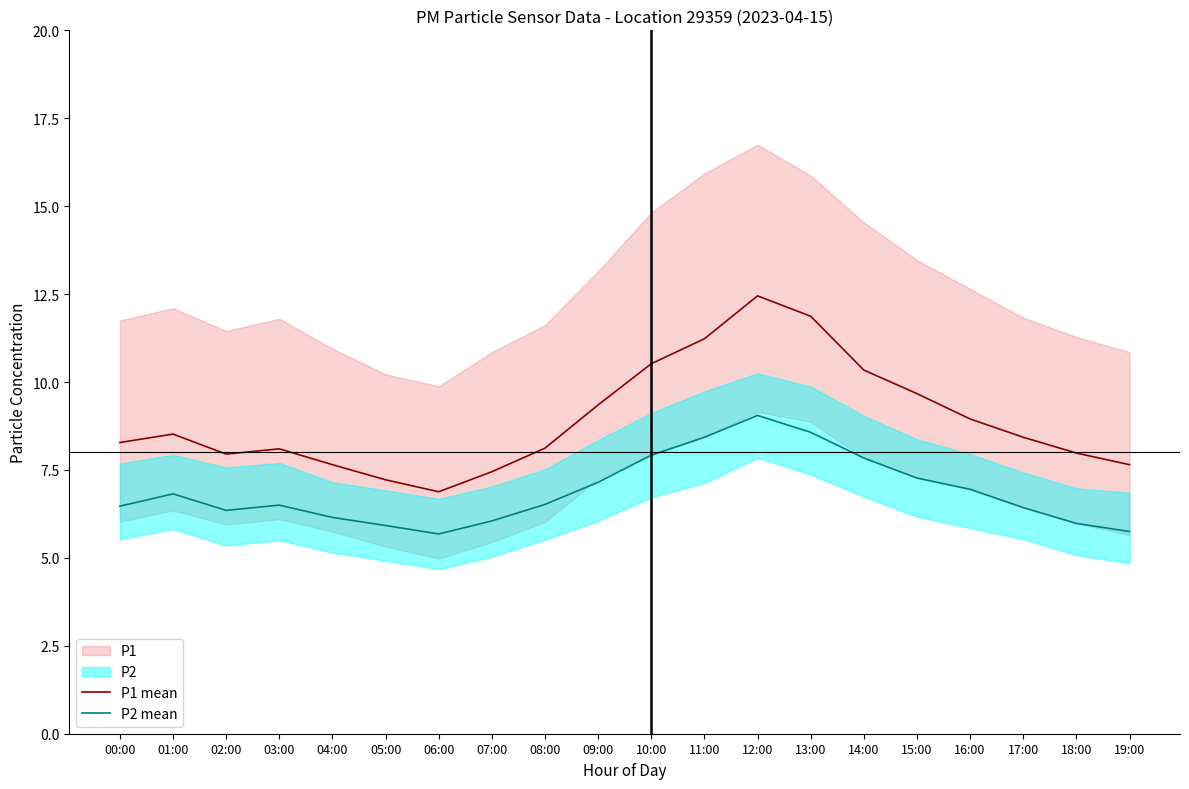

True or false: P1 mean and P2 mean cross at least once.

False